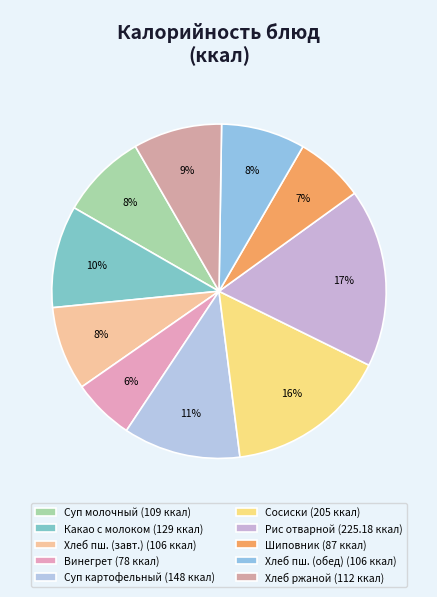

How many segments does this pie chart have?

10